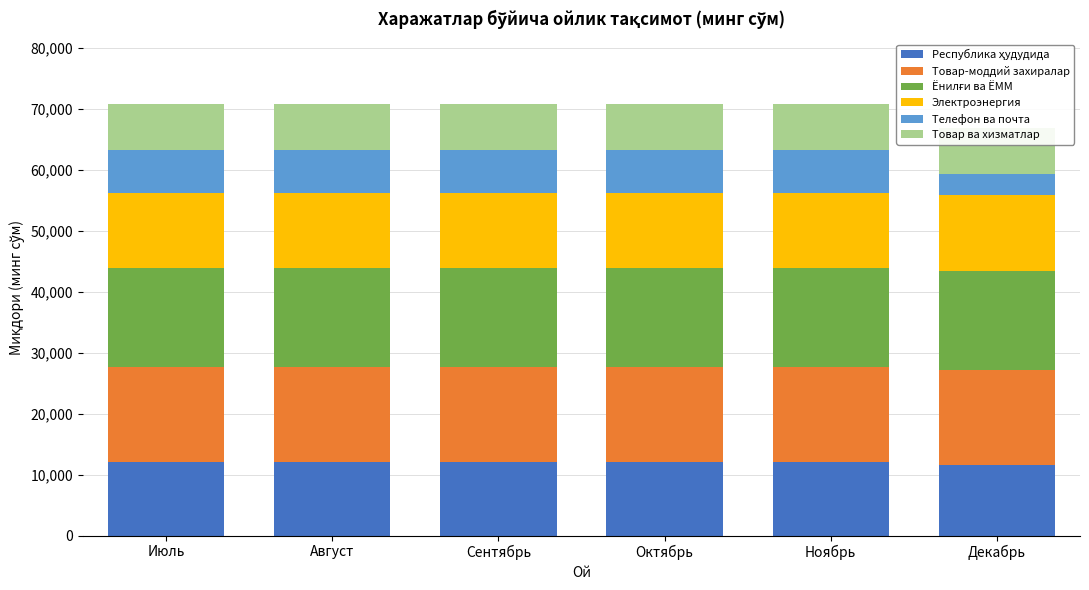

At which category is the sum across all series the highest?

Июль